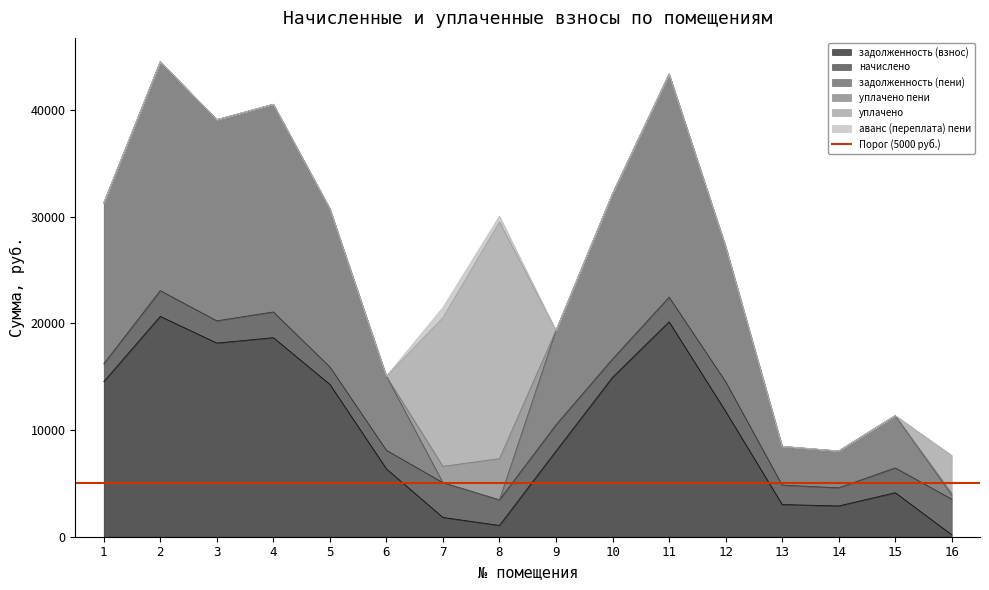

What is the sum of all аванс (переплата) пени values?

1492.7